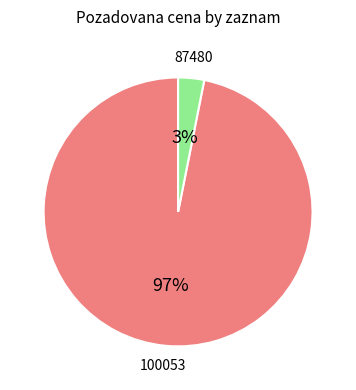

To the nearest percent, what is the average slice percentage?

50%